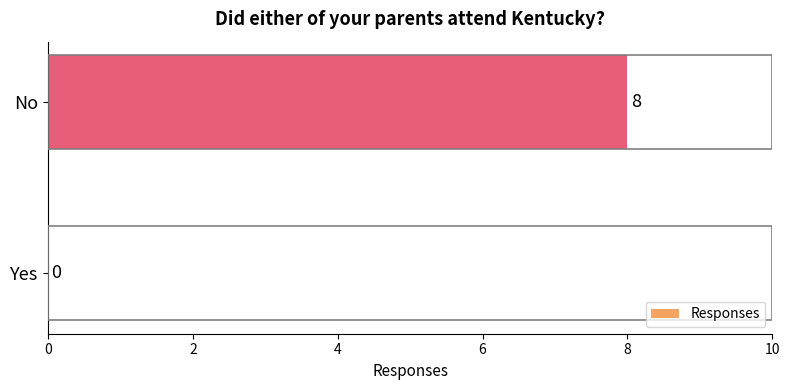

How many values are between 0 and 8?

2